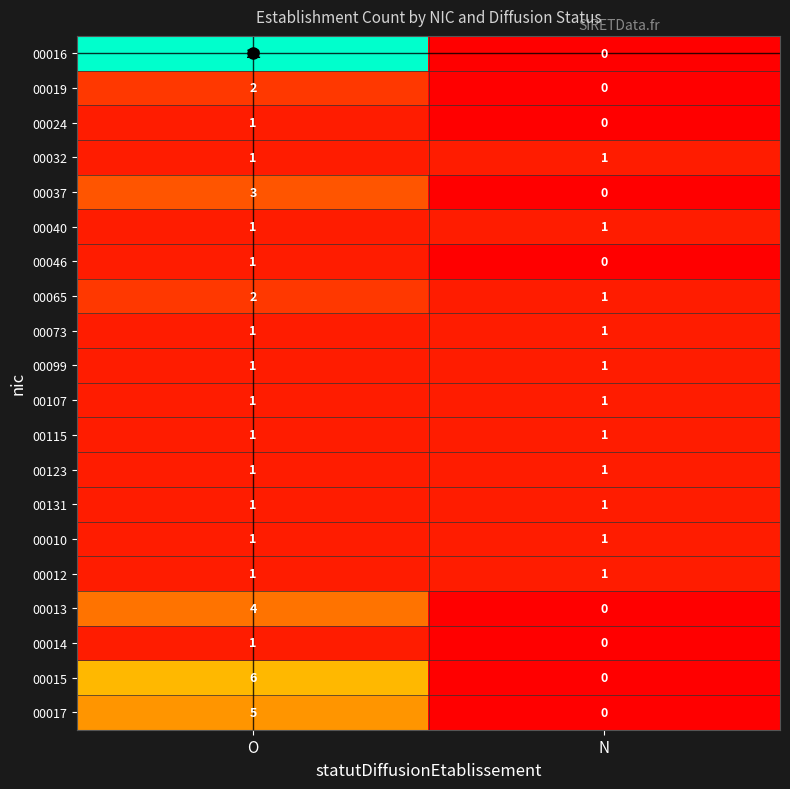

Which series changed the most between O and N?

00016